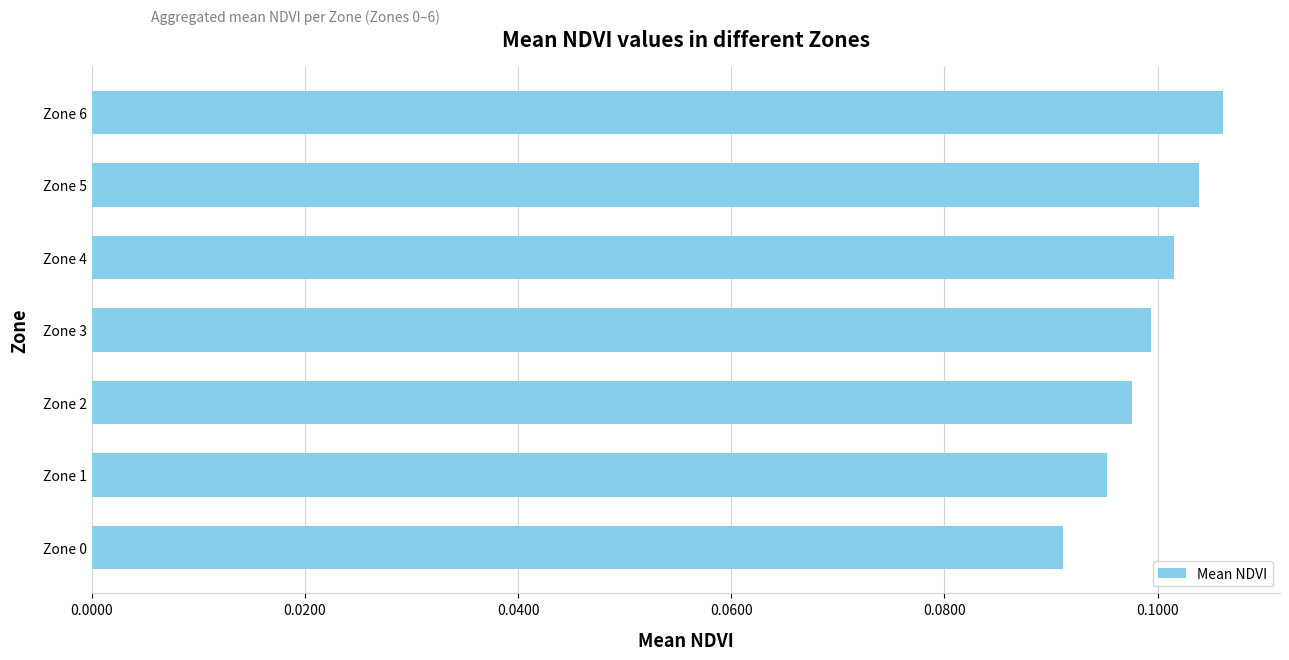

Rank the categories by value from highest to lowest.

Zone 6, Zone 5, Zone 4, Zone 3, Zone 2, Zone 1, Zone 0